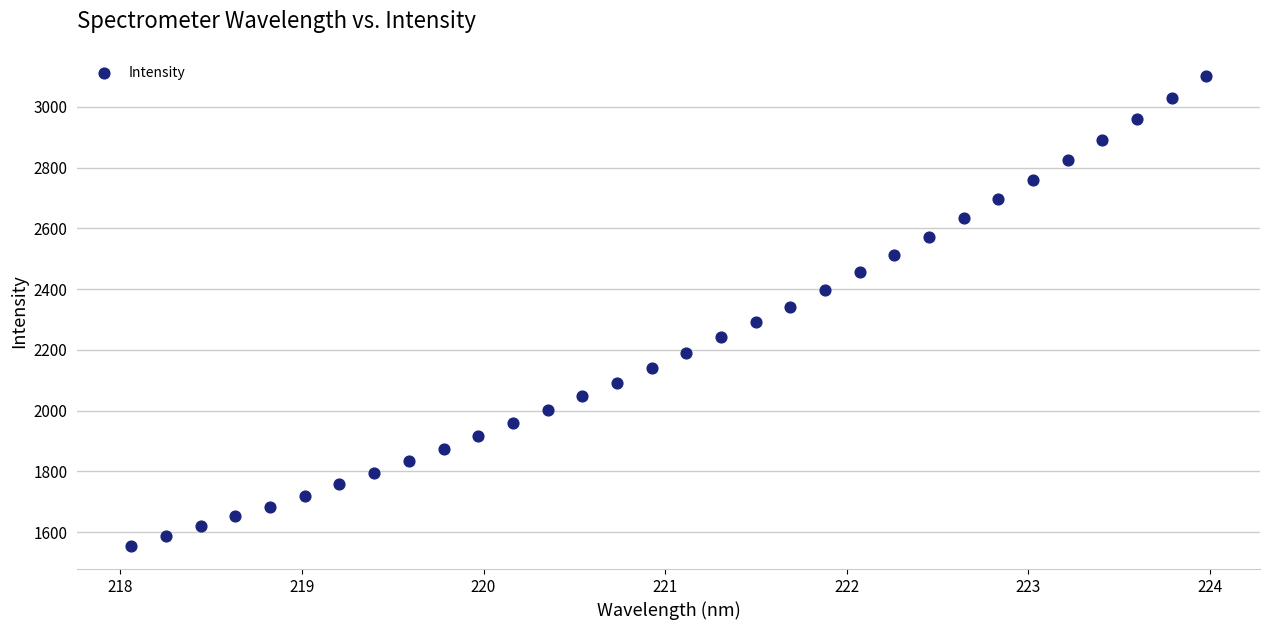

What is the range of Y values (max minus min)?

1544.2